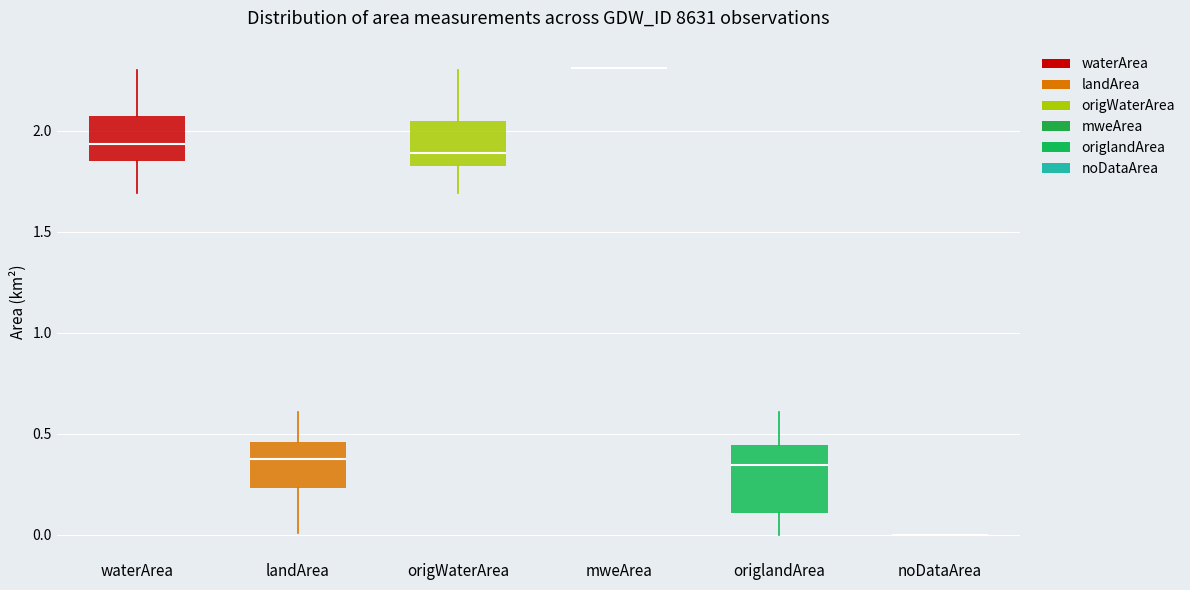

Reading left to right, transcribe this box plot: for each box, give where its median line is, the range the box spans, and where its two whiskers end, as read against the y-axis. The values are not printed on the chart, so give them approximately, as read against the axis.

waterArea: median 1.95, box 1.85 to 2.10, whiskers 1.70 to 2.30
landArea: median 0.40, box 0.25 to 0.45, whiskers 0.00 to 0.60
origWaterArea: median 1.90, box 1.85 to 2.05, whiskers 1.70 to 2.30
mweArea: box collapsed to a line at 2.30, whiskers 2.30 to 2.30
origlandArea: median 0.35, box 0.10 to 0.45, whiskers 0.00 to 0.60
noDataArea: box collapsed to a line at 0.00, whiskers 0.00 to 0.00